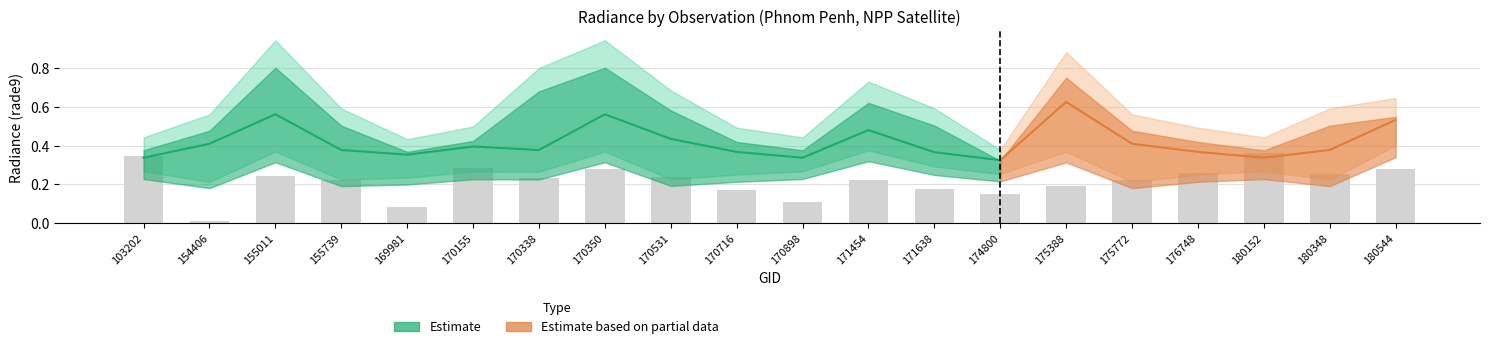

What is the spread (max minus min) of values at 103202?

0.2